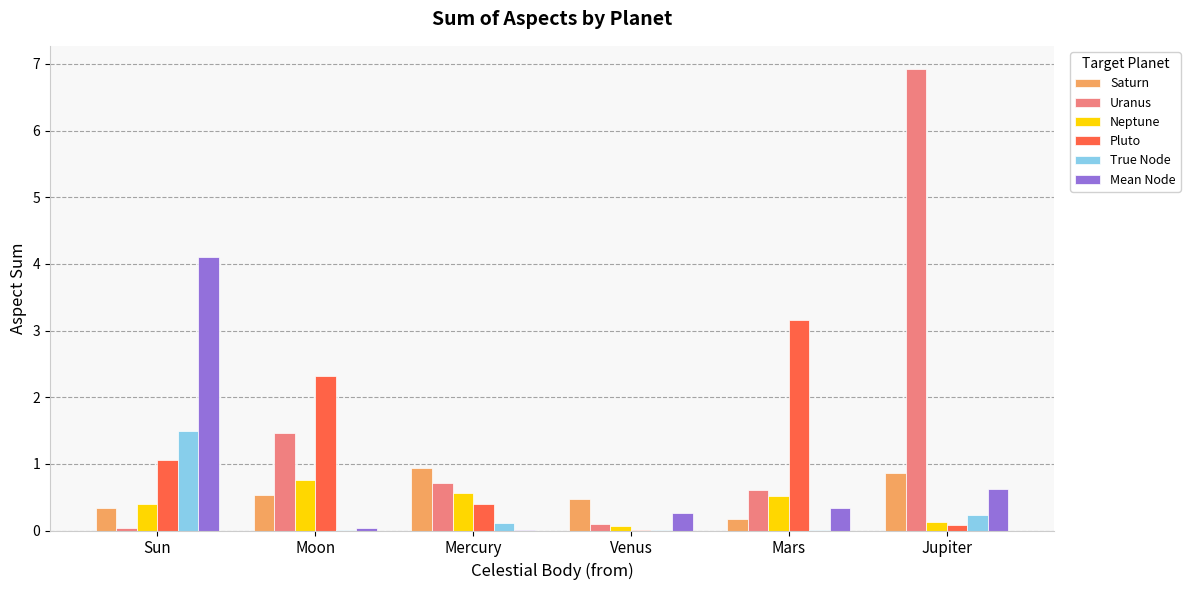

How many categories are shown in the chart?

6